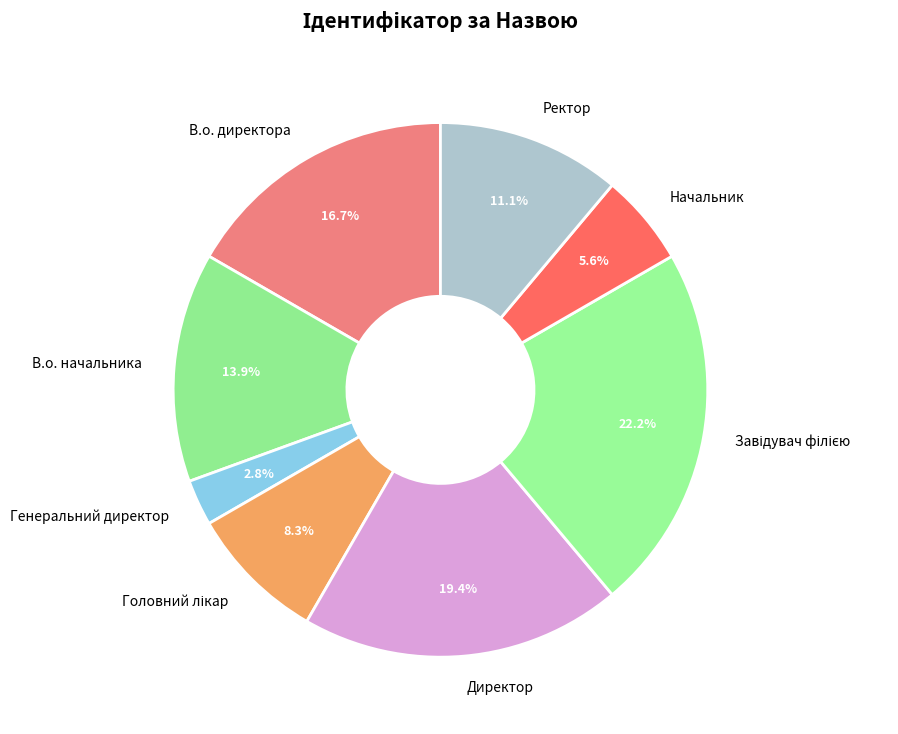

Is it true that В.о. директора is 7% of the pie?

False